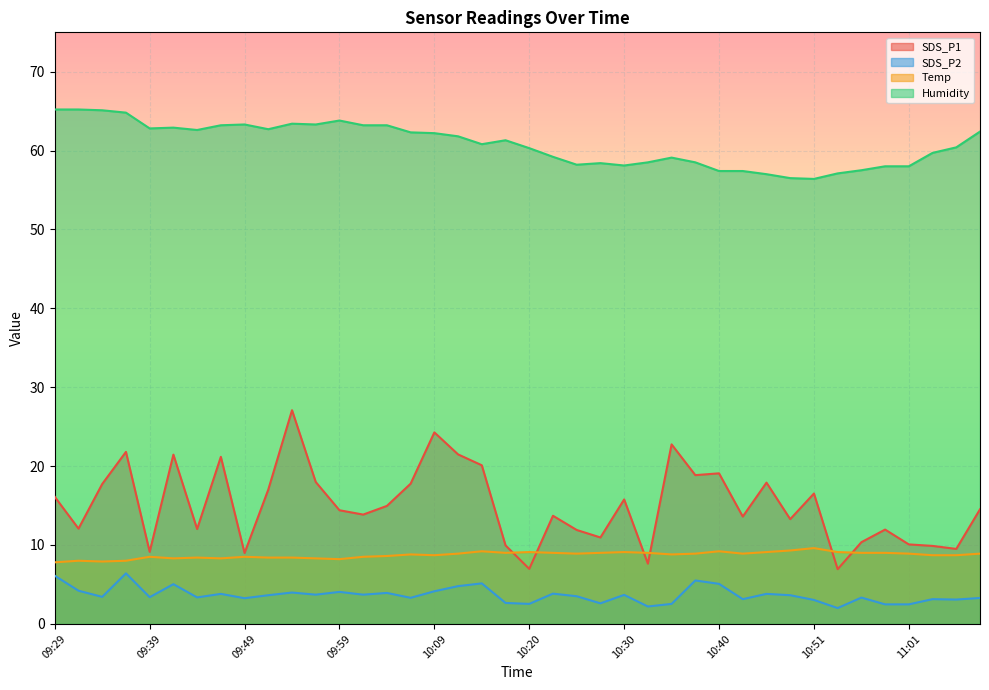

Which series has the largest total across all categories?

Humidity